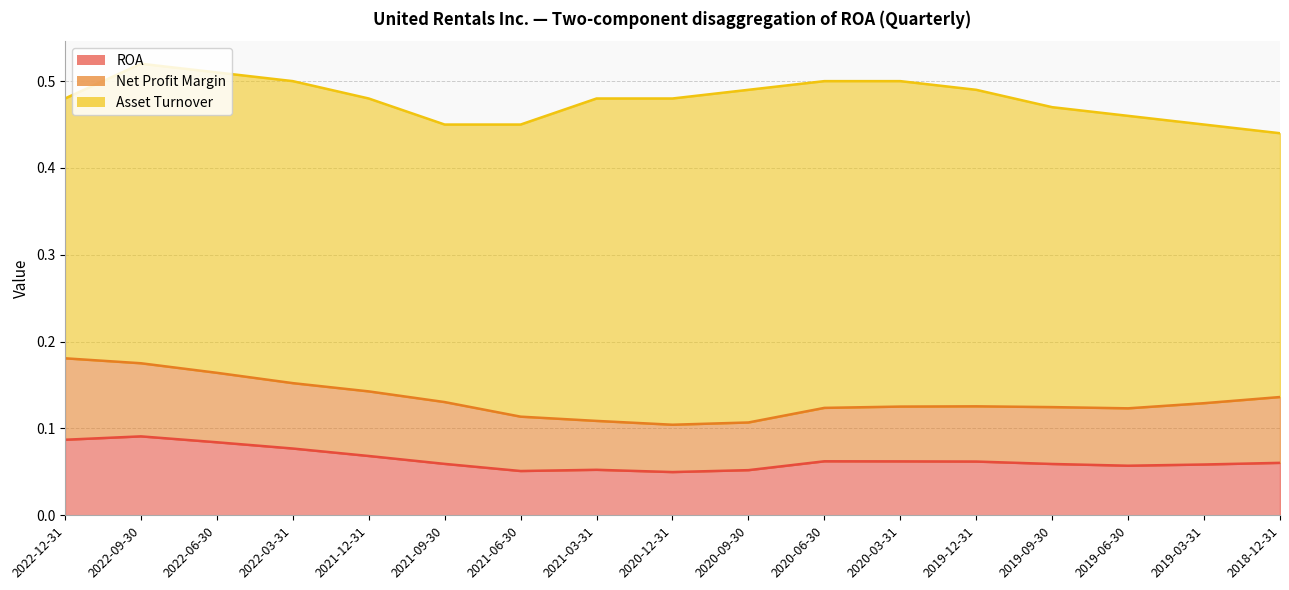

Is it true that Asset Turnover equals 0.5 at 2021-03-31?

True